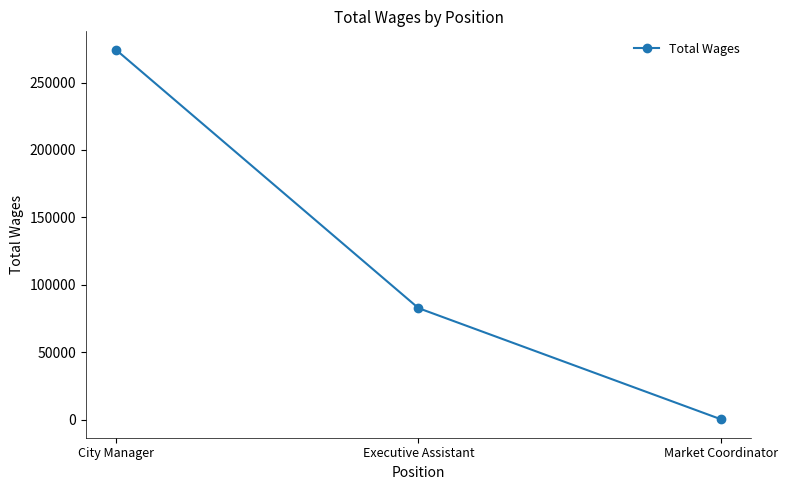

List the labels in order of value, largest first.

City Manager, Executive Assistant, Market Coordinator